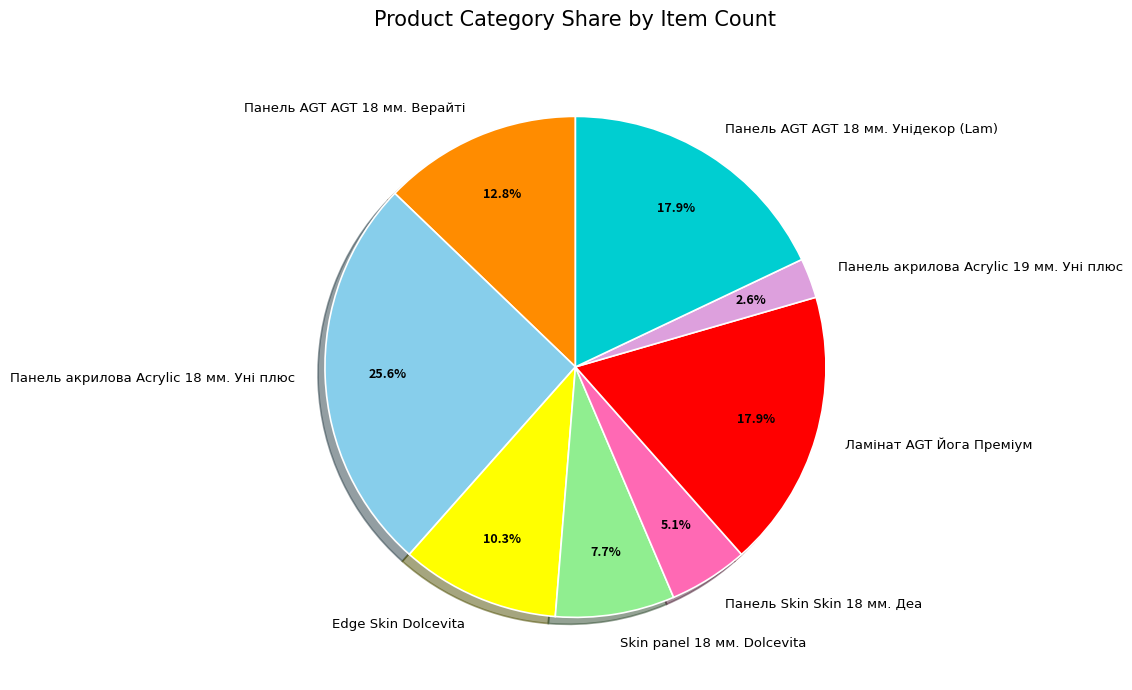

How many segments does this pie chart have?

8